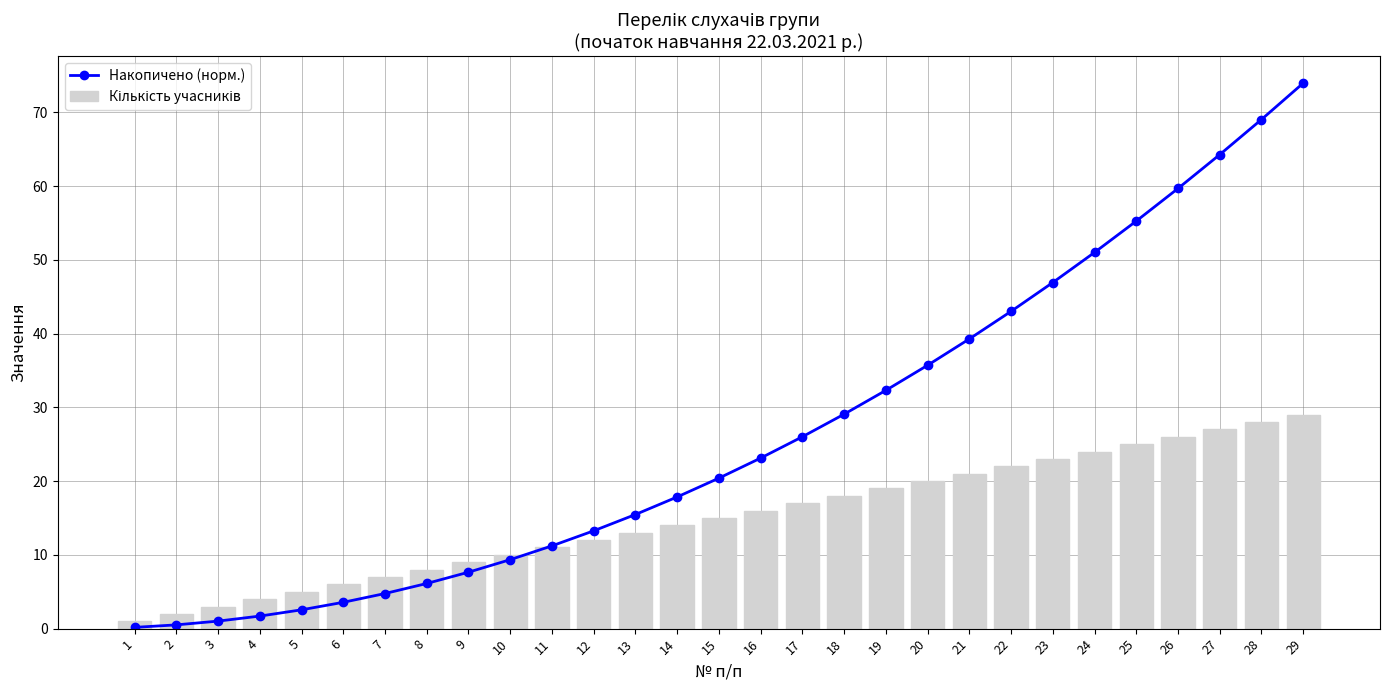

Which series has the widest spread of values?

Накопичено (норм.)